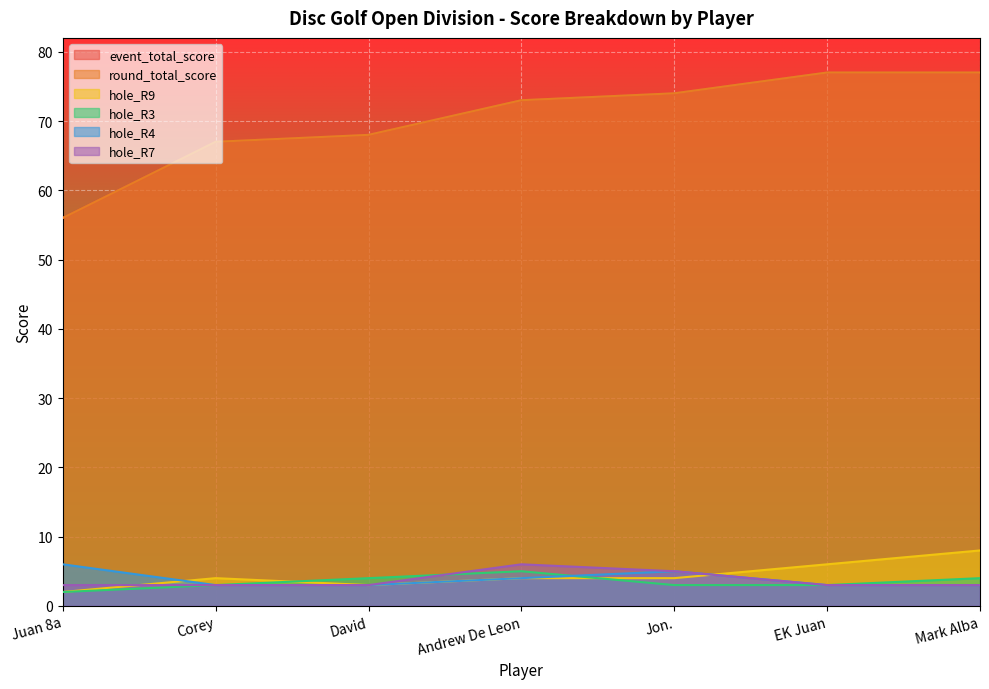

Which series has the largest total across all categories?

event_total_score